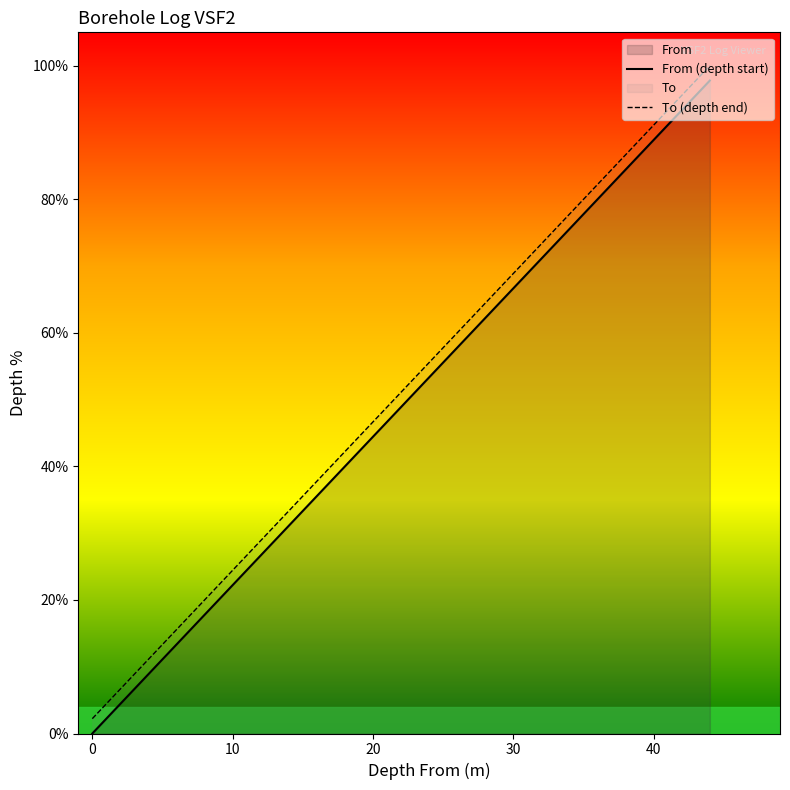

What is the greatest value displayed?

100.0